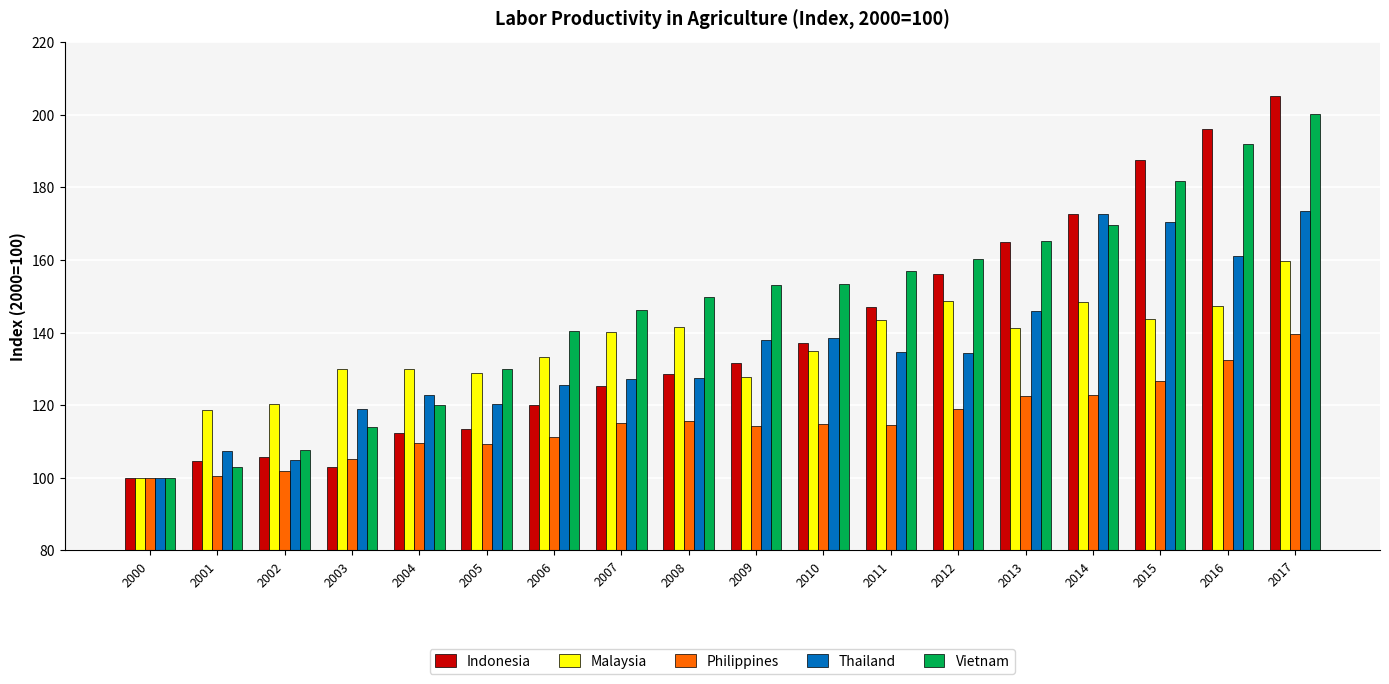

True or false: Malaysia has a value of 52.4 at 2013.

False